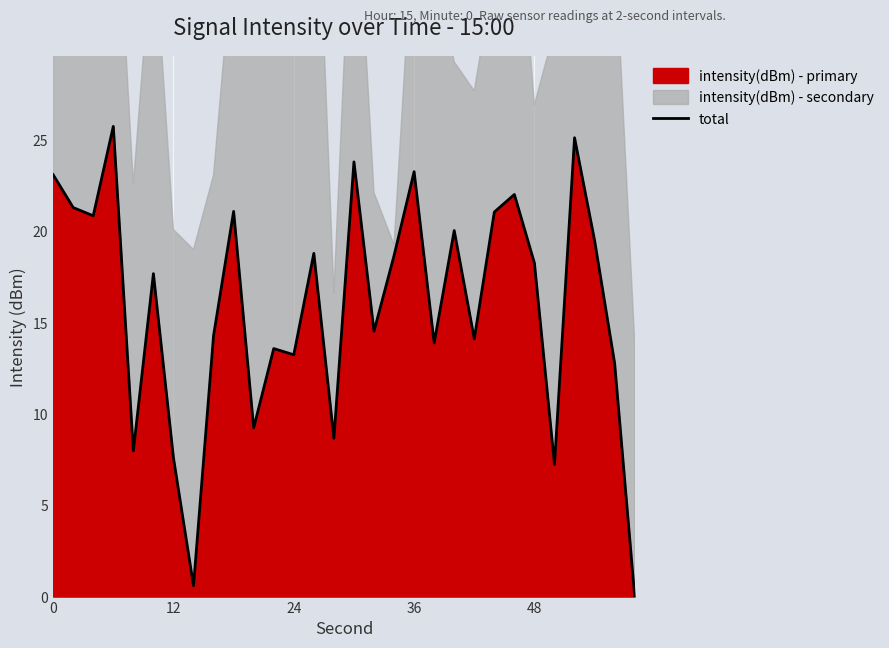

Is it true that intensity(dBm) - primary equals 7.8 at 48?

False